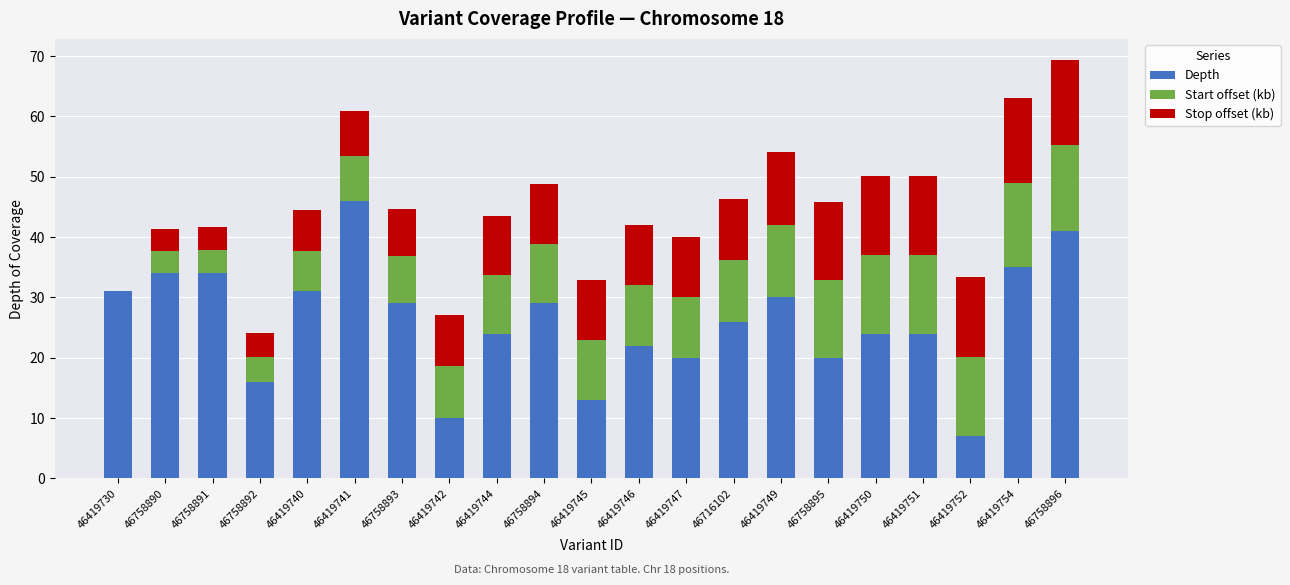

At which label does Depth reach its peak?

46419741